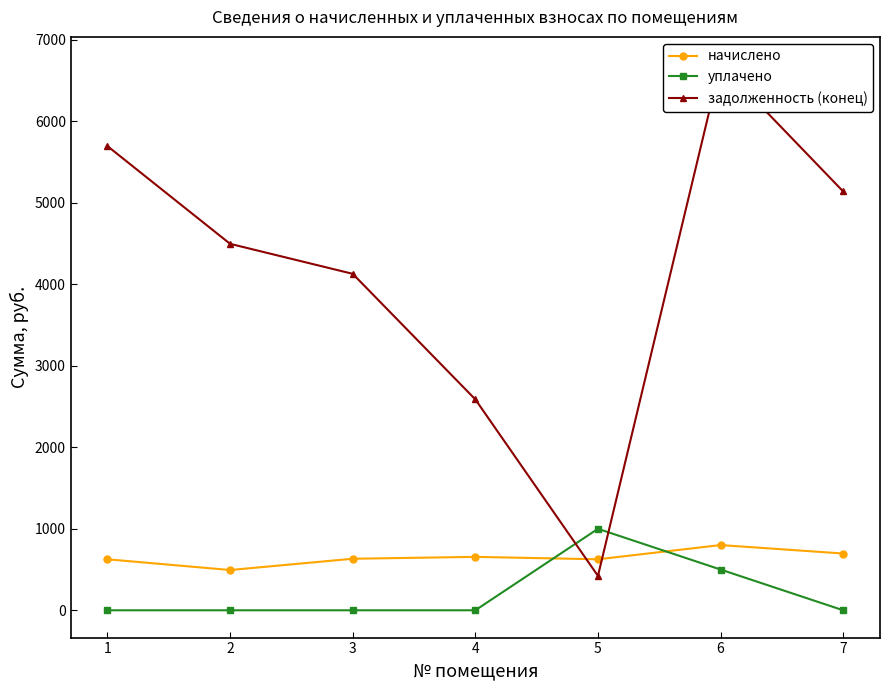

Reading left to right, list all the values displayed in this chart.

начислено: 1=625.9	2=494.1	3=632.5	4=655.5	5=625.9	6=800.4	7=696.7
уплачено: 1=0.0	2=0.0	3=0.0	4=0.0	5=1000.0	6=500.0	7=0.0
задолженность (конец): 1=5697.3	2=4497.9	3=4129.8	4=2588.4	5=422.2	6=6702.8	7=5140.2